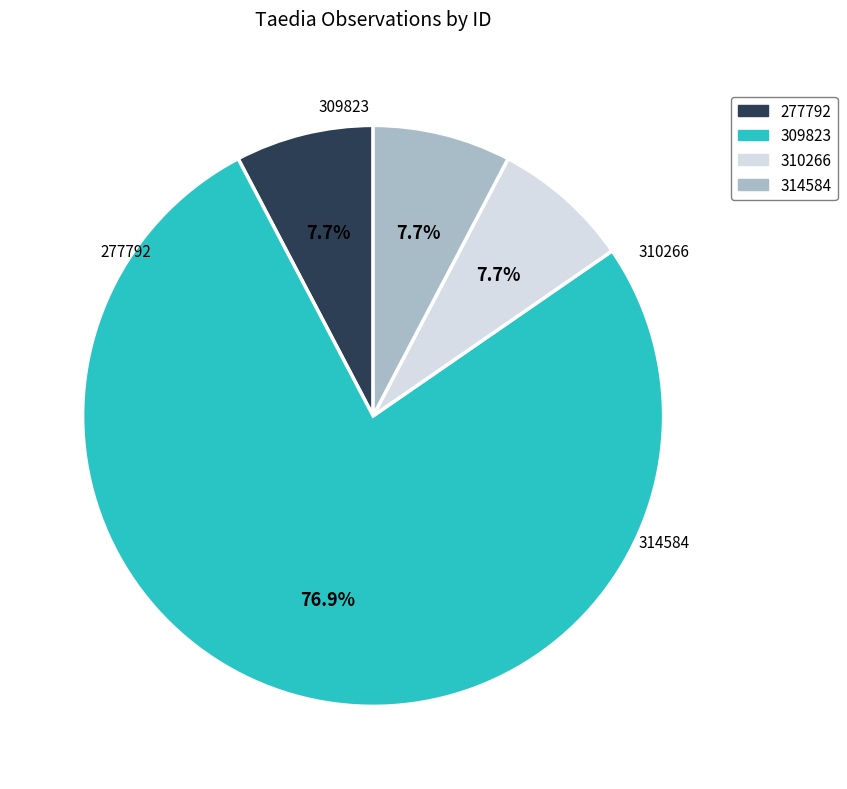

How many segments does this pie chart have?

4